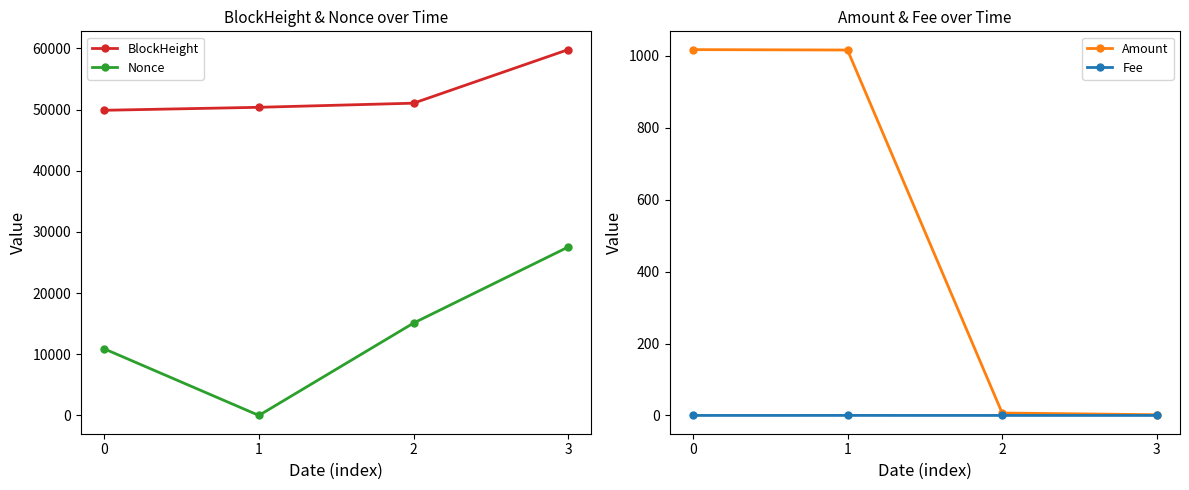

What is the sum of all Amount values?

2041.9